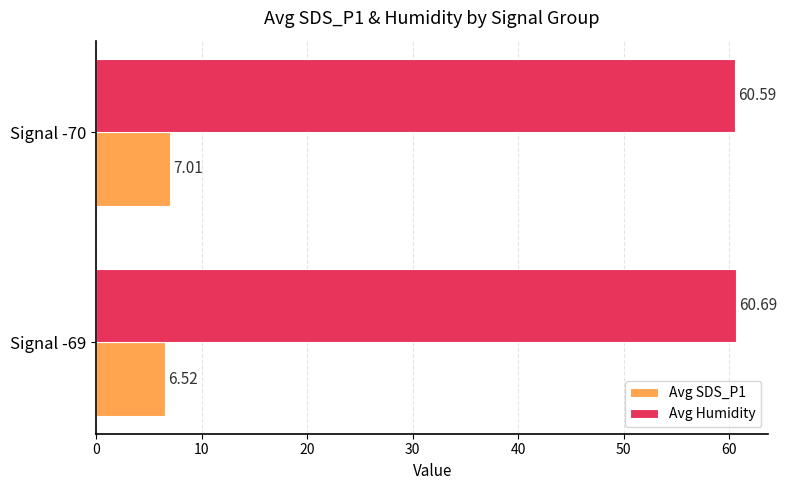

Which series has the largest total across all categories?

Avg Humidity